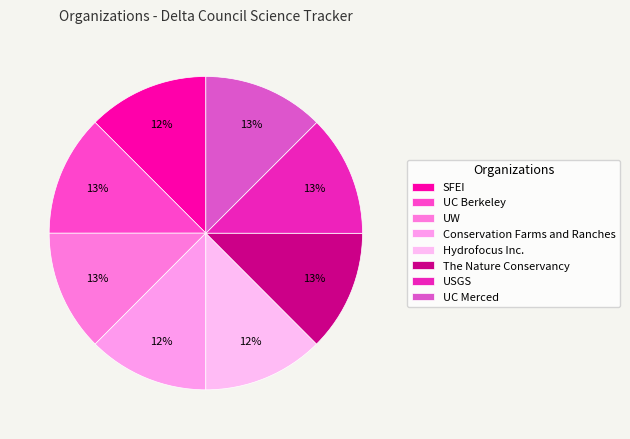

How many slices are in this pie chart?

8